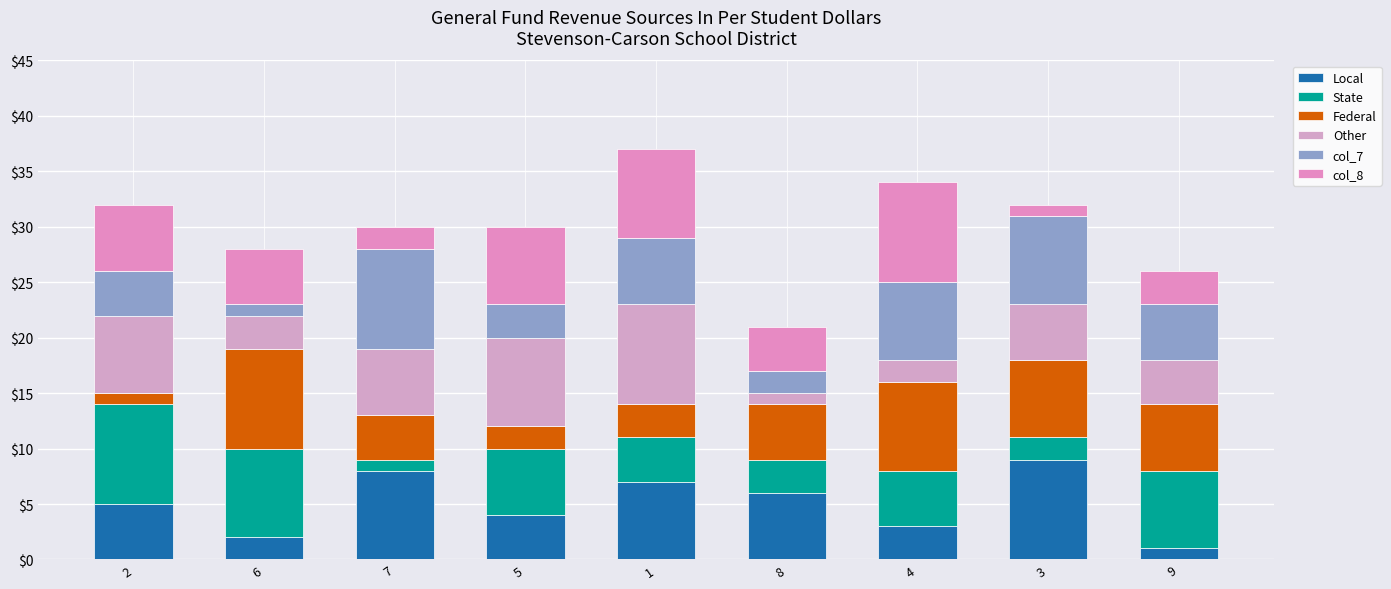

Rank the categories by State value from lowest to highest.

7, 3, 8, 1, 4, 5, 9, 6, 2